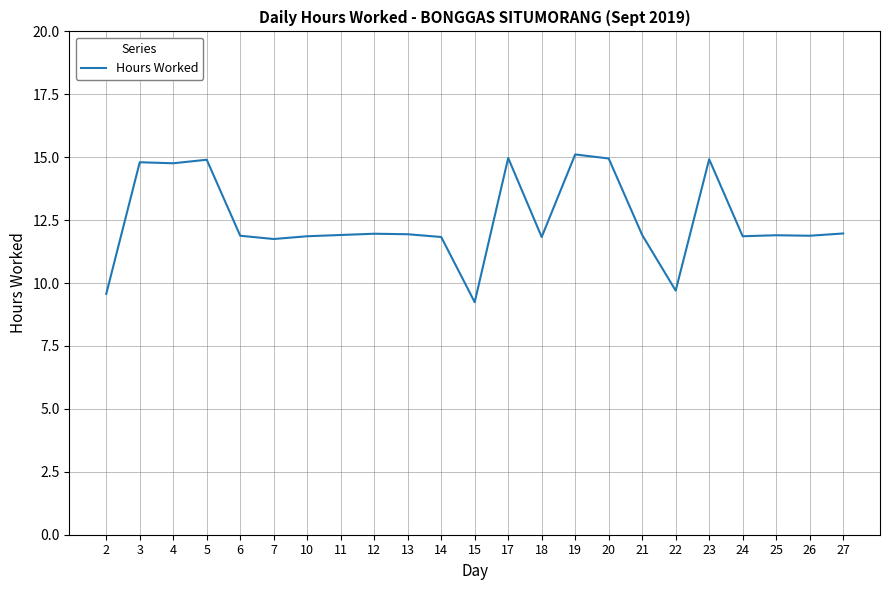

At which label does the data first exceed 11?

3